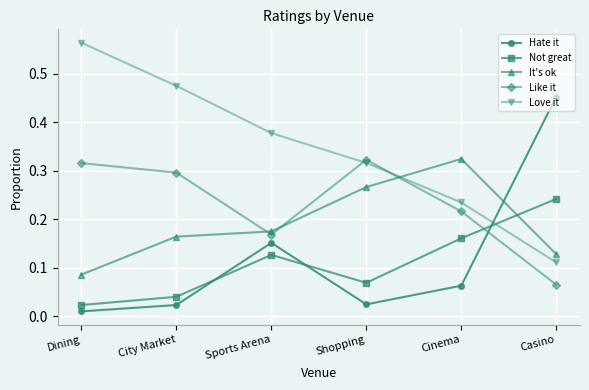

Which series changed the most between Shopping and Casino?

Hate it